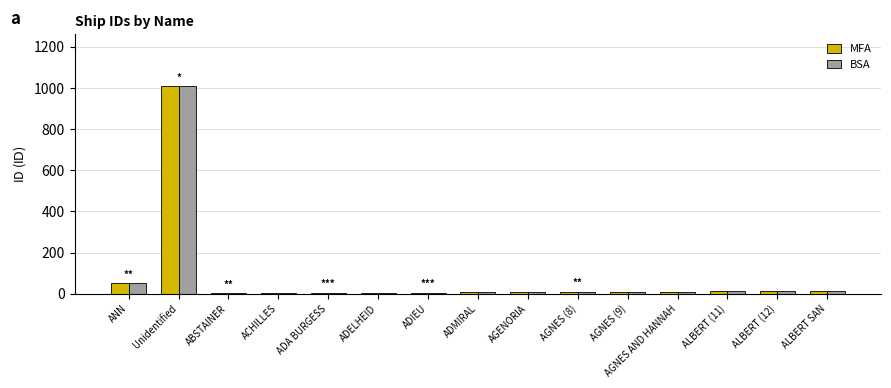

Which category has the highest value in the BSA series?

Unidentified